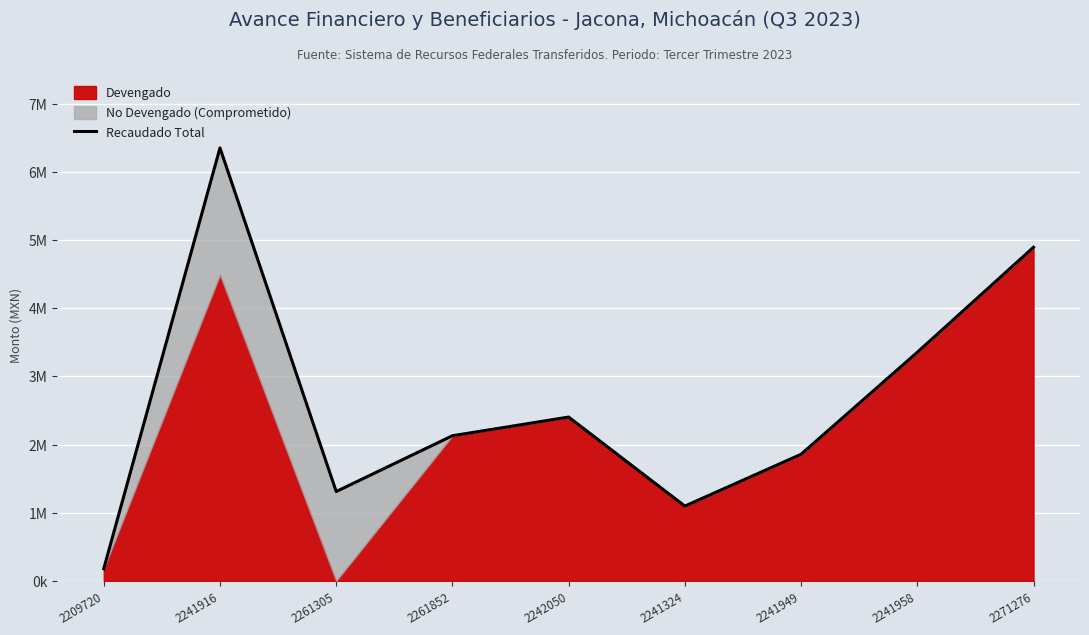

The value at 2241958 is 3352568.2. True or false?

True